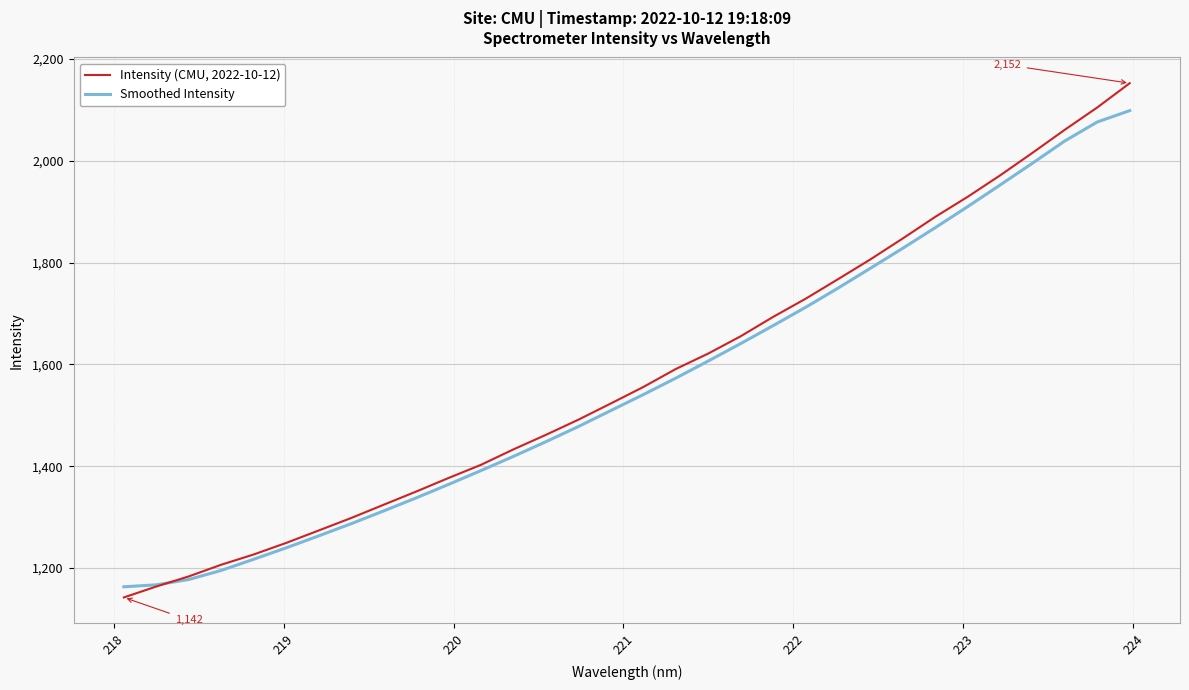

What is the smallest value displayed?

1142.3